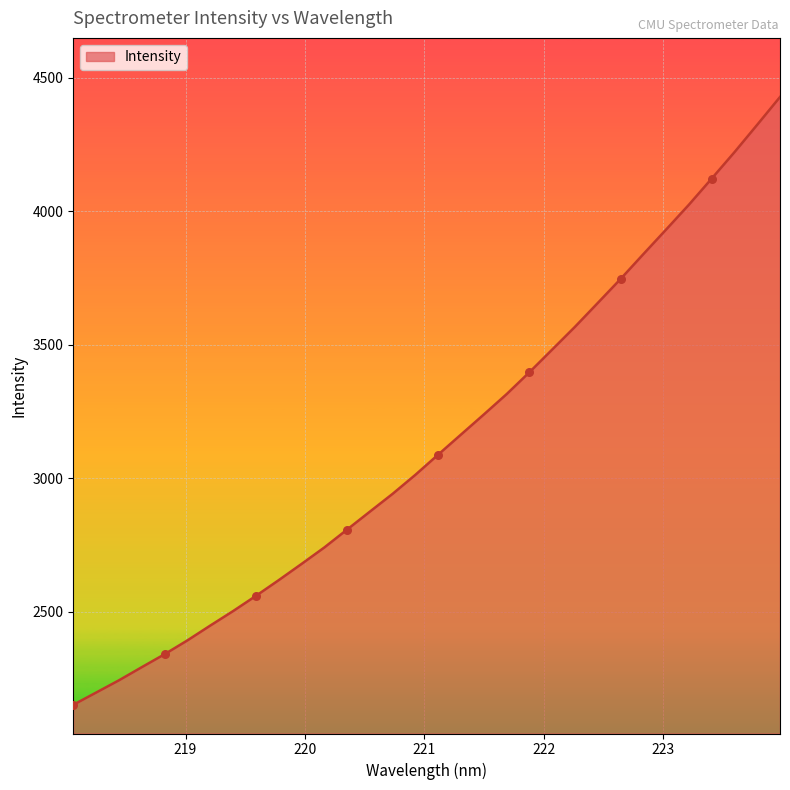

What is the difference between the maximum and minimum values?

2276.7